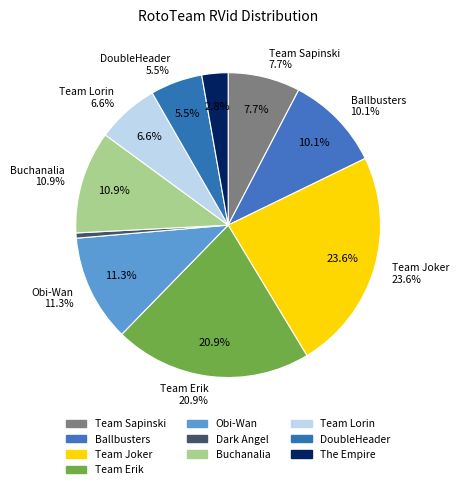

Between Team Lorin and Team Joker, which is larger?

Team Joker